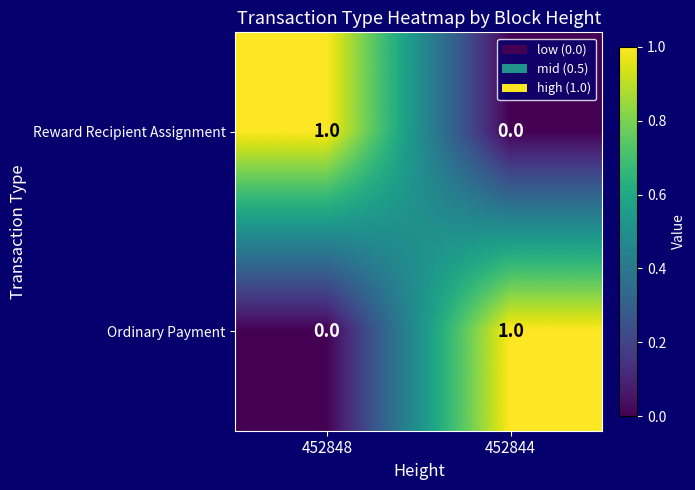

At 452844, list the series in order from smallest to largest.

Reward Recipient Assignment, Ordinary Payment